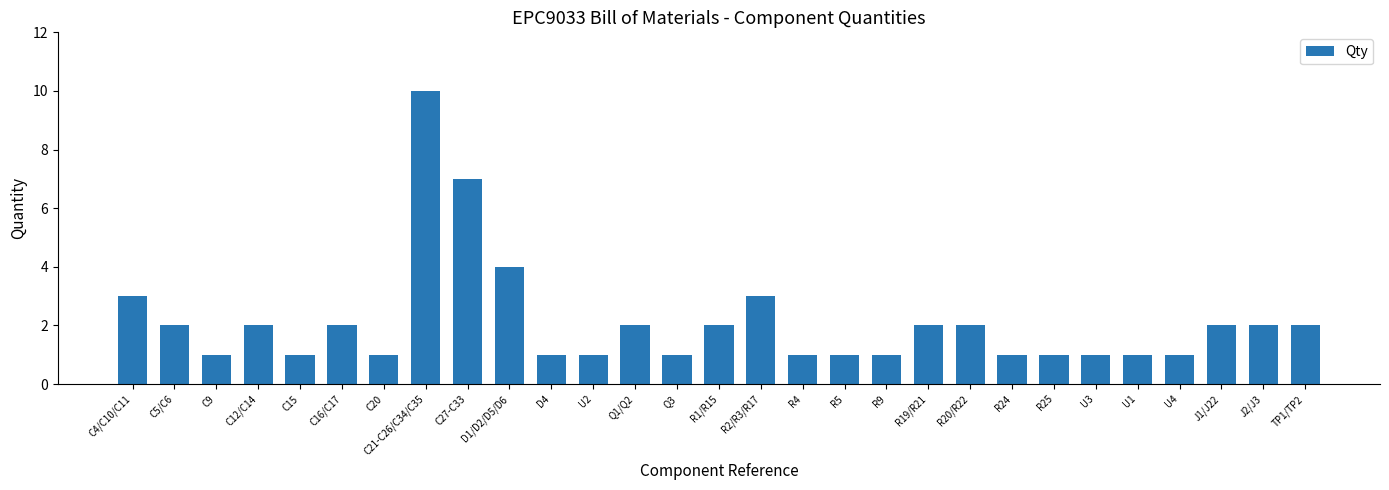

What is the difference between the maximum and second lowest values?

9